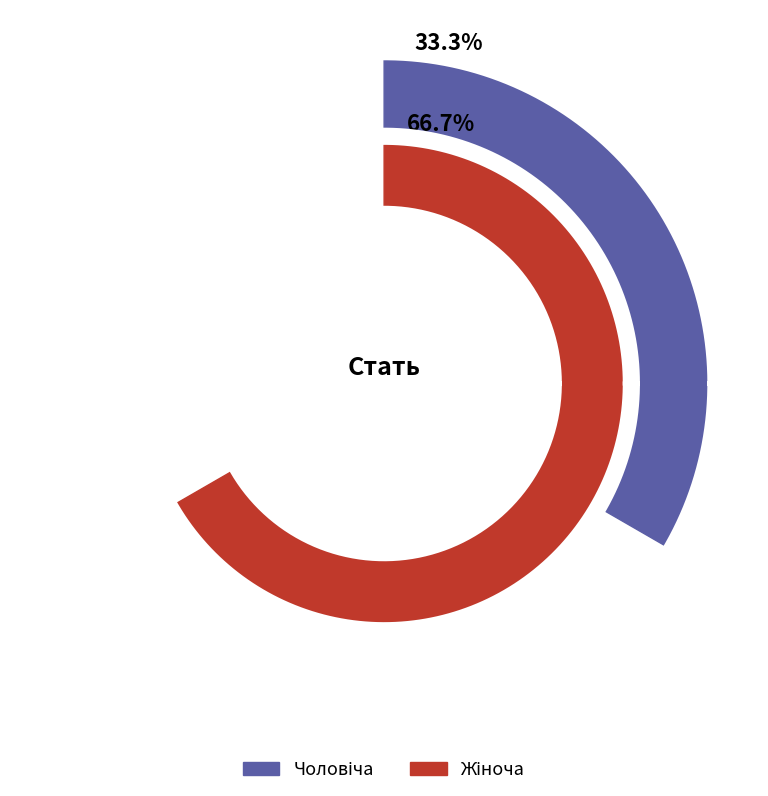

How much of the chart is everything except Чоловіча?

66.7%